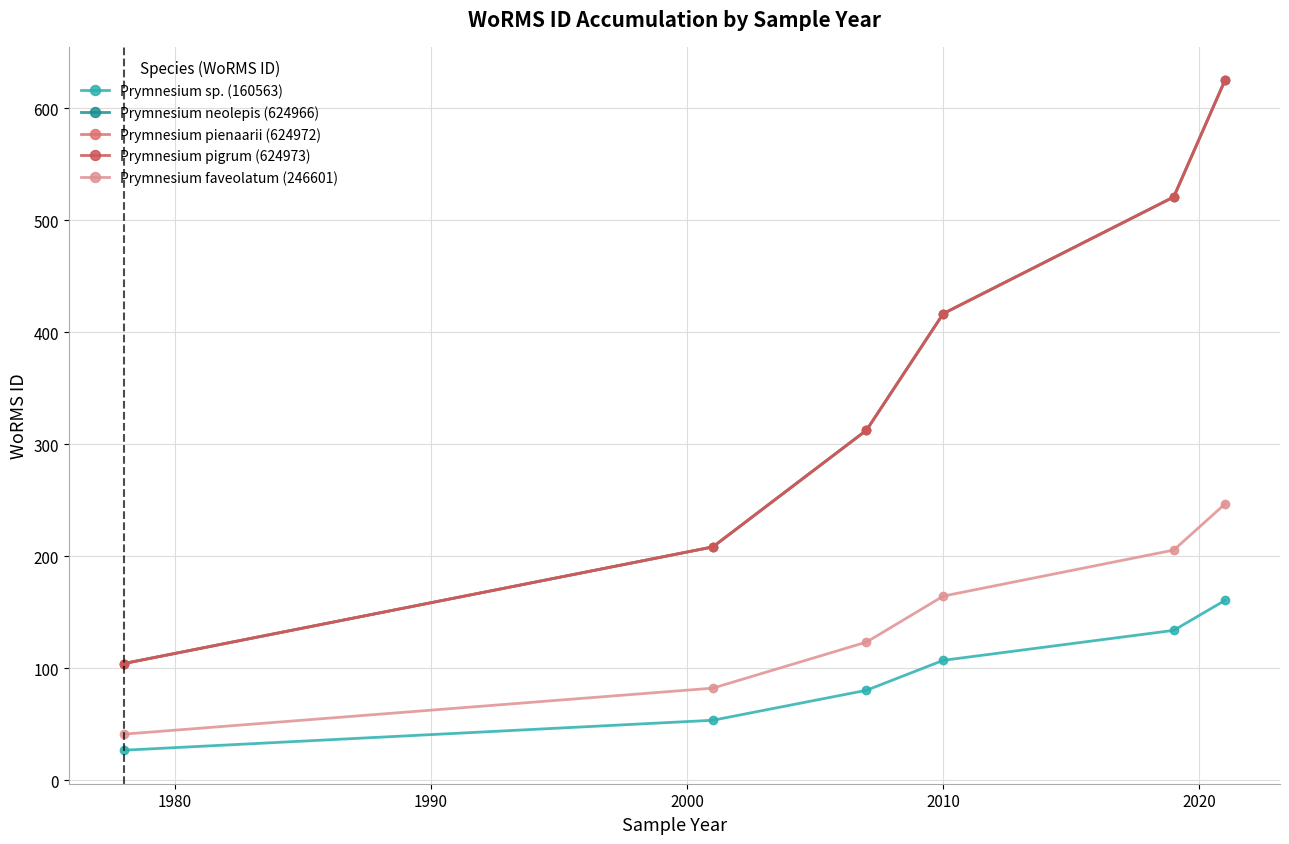

What are all the series names shown in the legend?

Prymnesium sp. (160563), Prymnesium neolepis (624966), Prymnesium pienaarii (624972), Prymnesium pigrum (624973), Prymnesium faveolatum (246601)